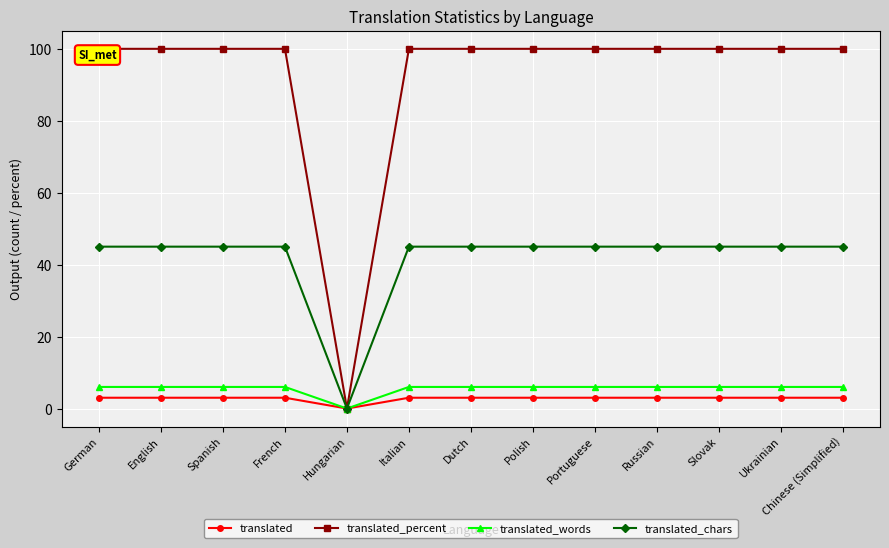

Reading right to left, extract all data points from this chart.

translated: Chinese (Simplified)=3	Ukrainian=3	Slovak=3	Russian=3	Portuguese=3	Polish=3	Dutch=3	Italian=3	Hungarian=0	French=3	Spanish=3	English=3	German=3
translated_percent: Chinese (Simplified)=100	Ukrainian=100	Slovak=100	Russian=100	Portuguese=100	Polish=100	Dutch=100	Italian=100	Hungarian=0	French=100	Spanish=100	English=100	German=100
translated_words: Chinese (Simplified)=6	Ukrainian=6	Slovak=6	Russian=6	Portuguese=6	Polish=6	Dutch=6	Italian=6	Hungarian=0	French=6	Spanish=6	English=6	German=6
translated_chars: Chinese (Simplified)=45	Ukrainian=45	Slovak=45	Russian=45	Portuguese=45	Polish=45	Dutch=45	Italian=45	Hungarian=0	French=45	Spanish=45	English=45	German=45